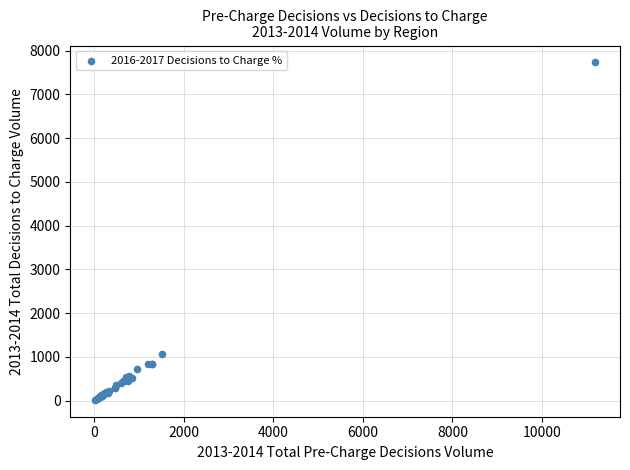

What Y value in the scatter plot is closest to 3874?

1064